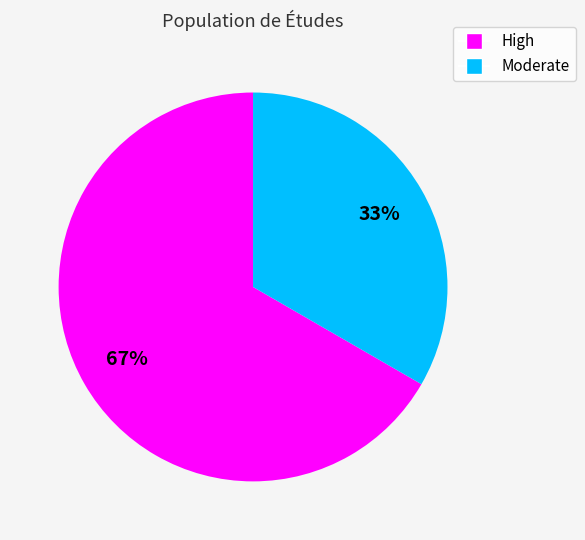

To the nearest percent, what is the average slice percentage?

50%